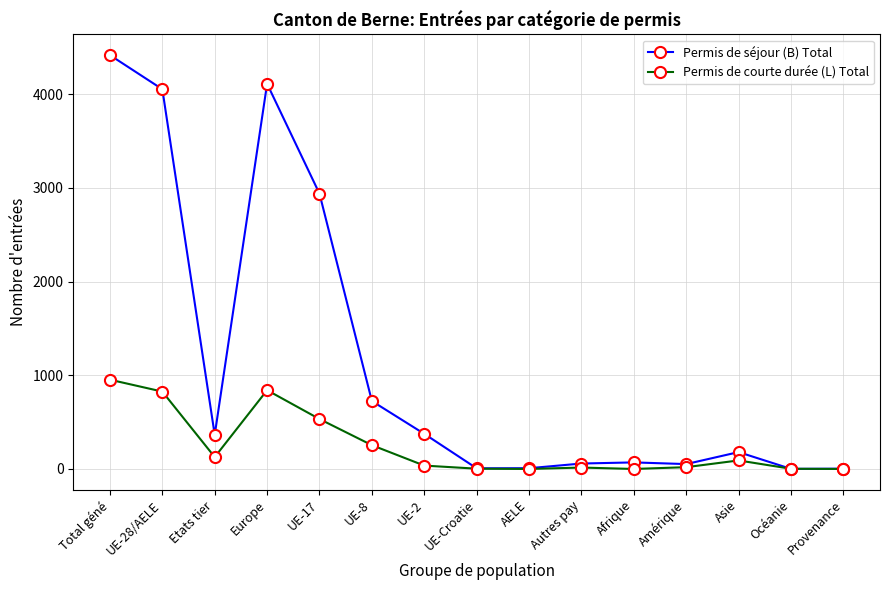

What are all the series names shown in the legend?

Permis de séjour (B) Total, Permis de courte durée (L) Total